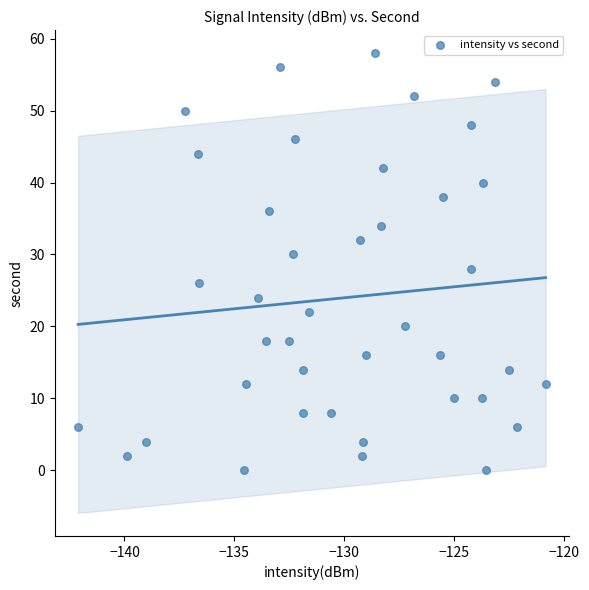

What is the range of Y values (max minus min)?

58